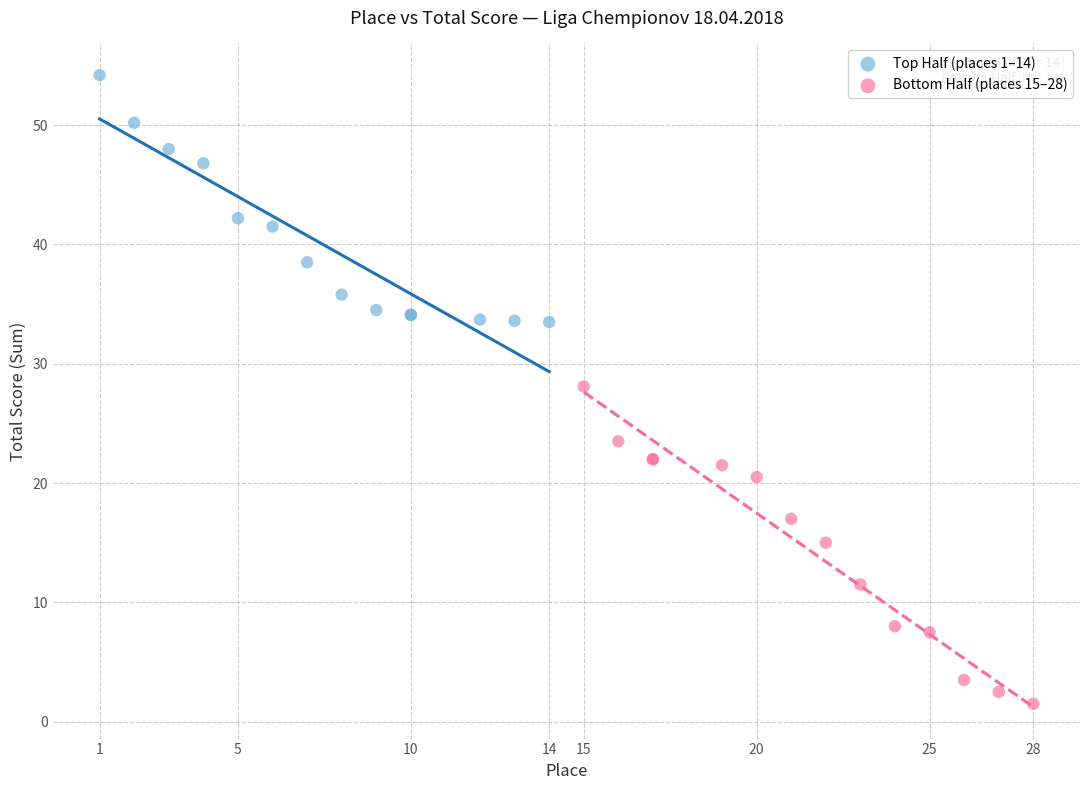

Which series reaches the maximum Y coordinate?

Top Half (places 1–14)